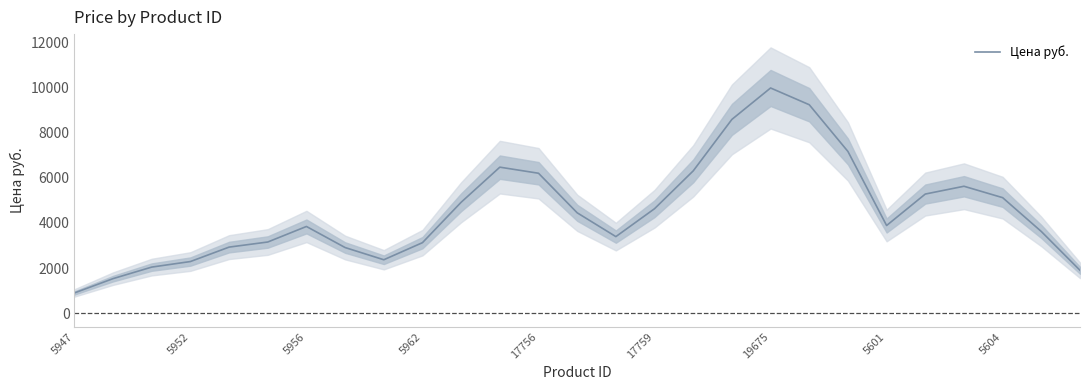

The chart shows a value of 3395.3 at 14. True or false?

True